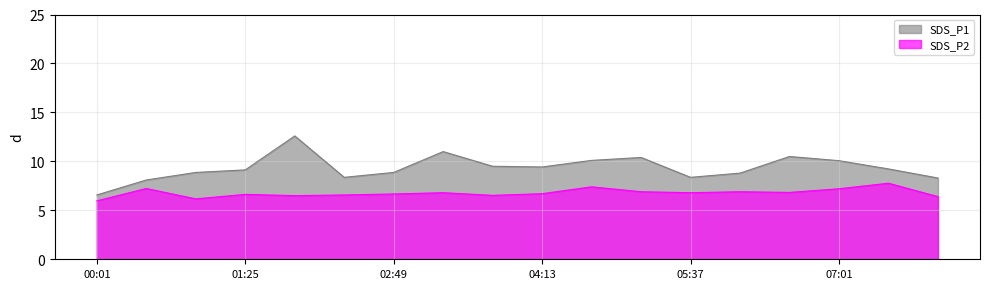

How many categories are shown in the chart?

18